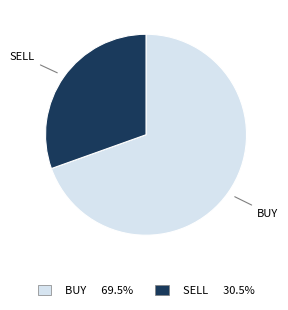

Is there a majority slice in this chart?

Yes